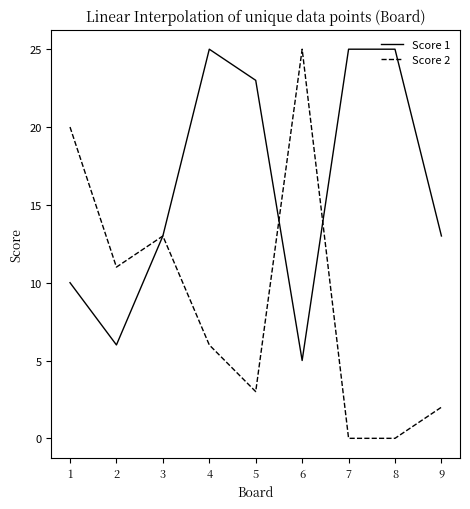

How many values in the Score 2 series are below 6?

4